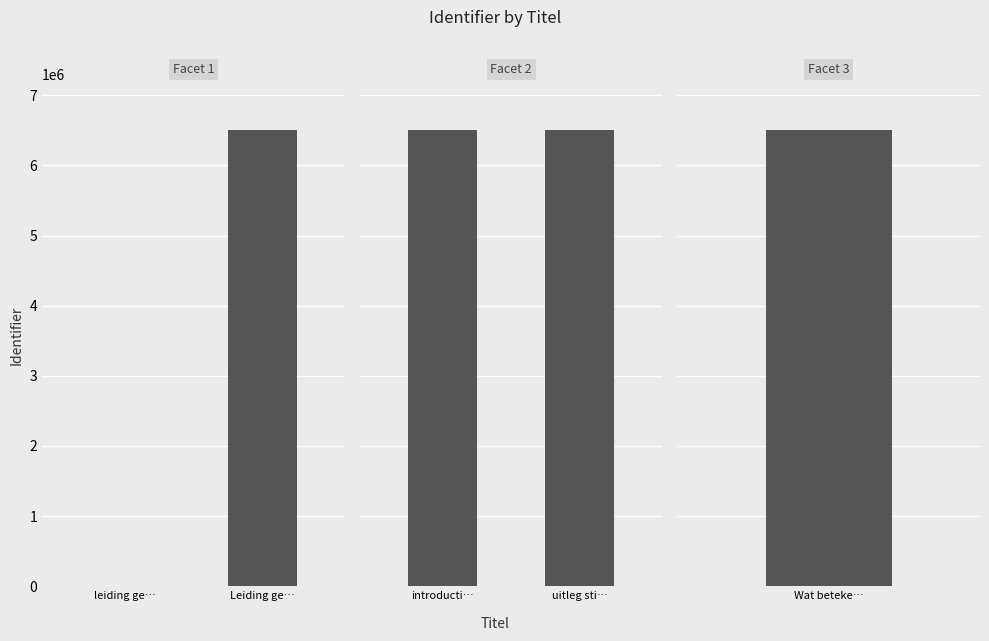

What is the label of the 1st bar from the left?

leiding ge…